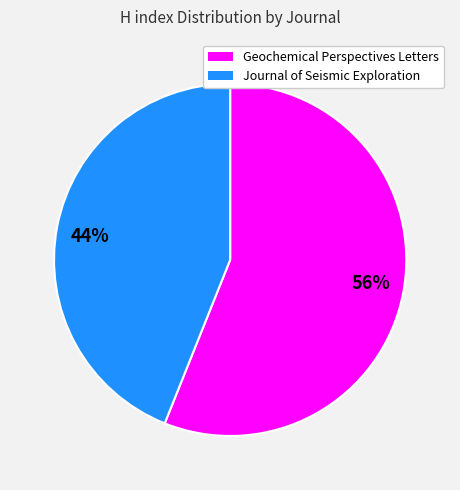

Which category has the biggest portion of the pie?

Geochemical Perspectives Letters